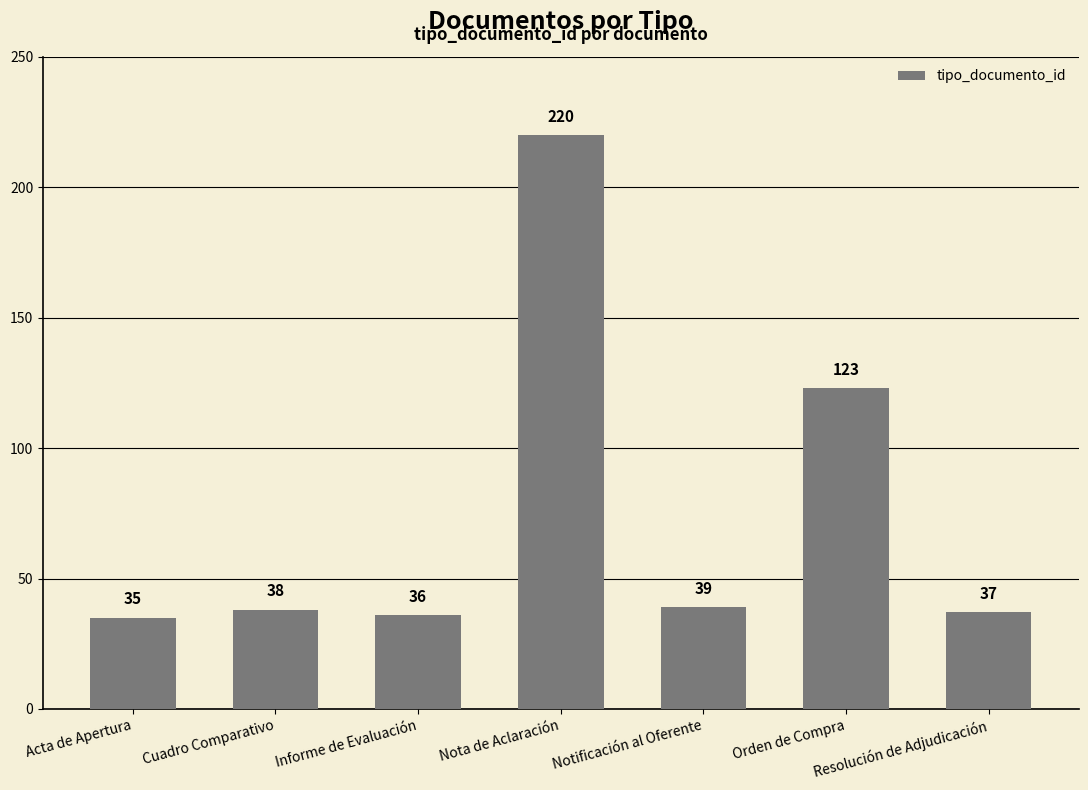

The chart shows a value of 24 at Cuadro Comparativo. True or false?

False